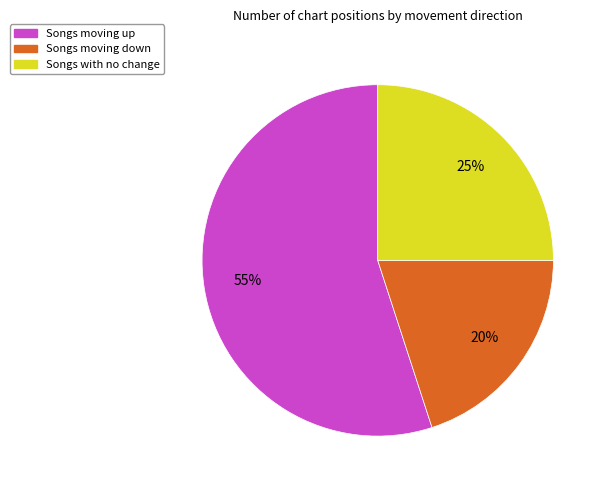

Is there a majority slice in this chart?

Yes